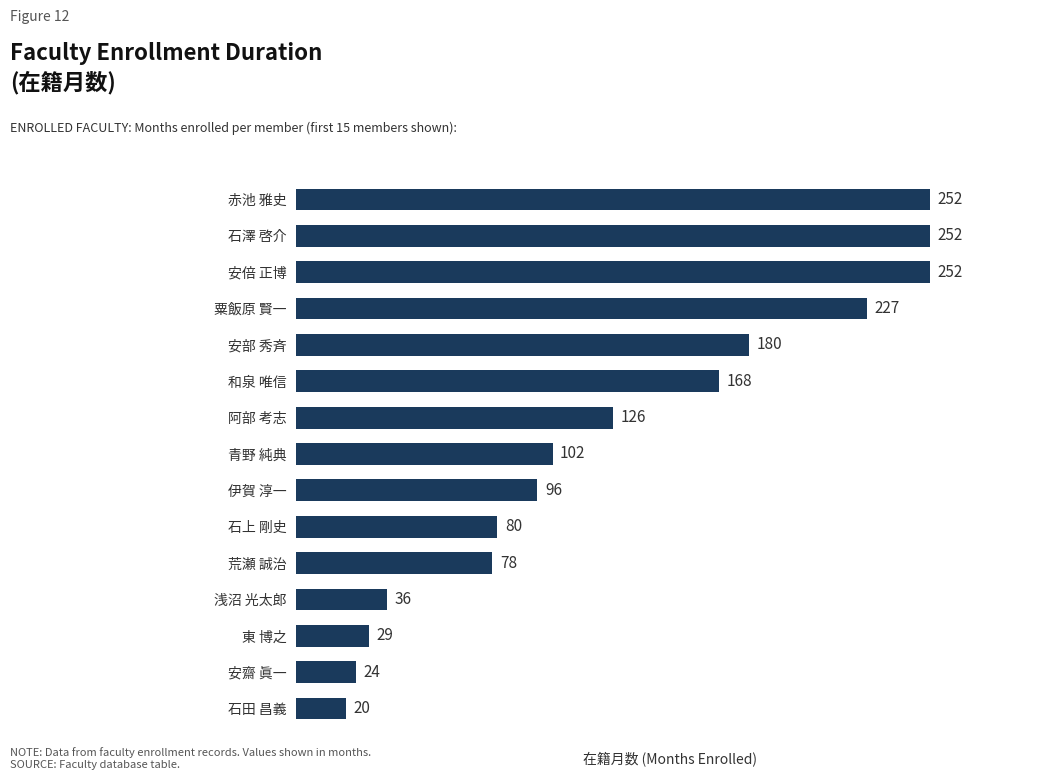

What is the difference between the maximum and minimum values?

232